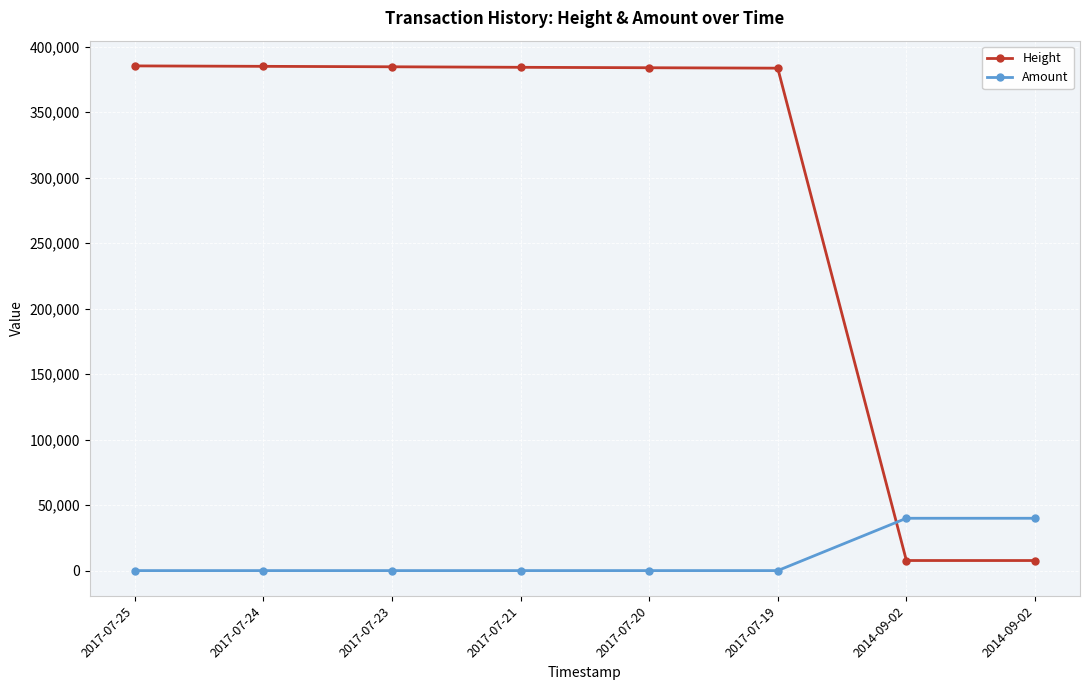

Is it true that Amount equals 39955 at 2014-09-02?

True